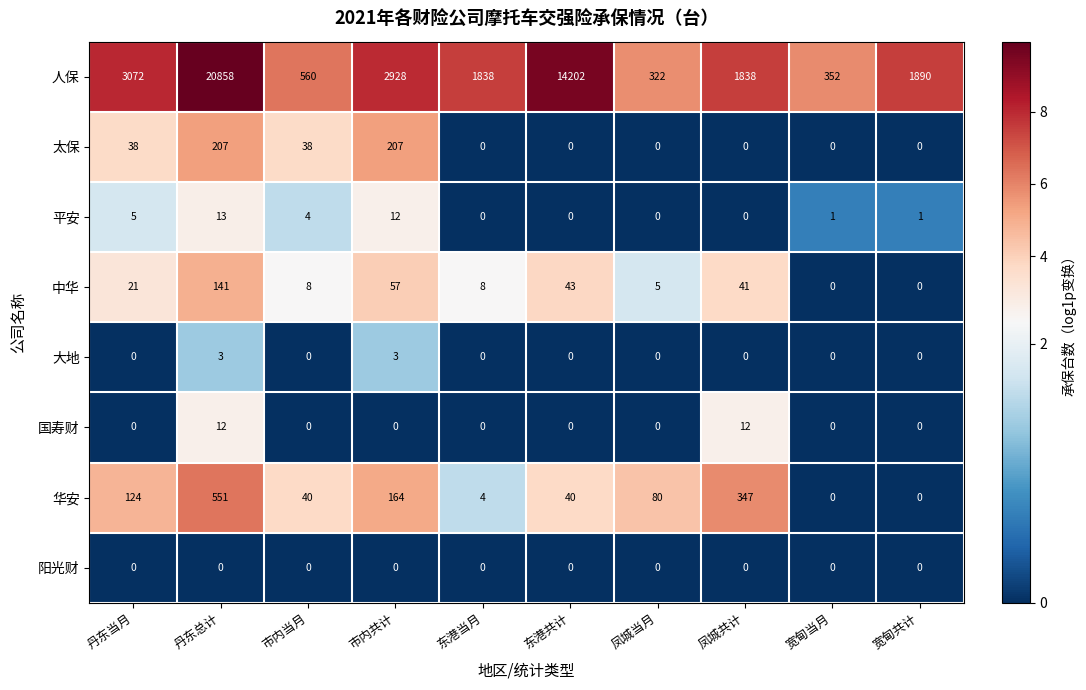

Read the 华安 value at 丹东总计.

551